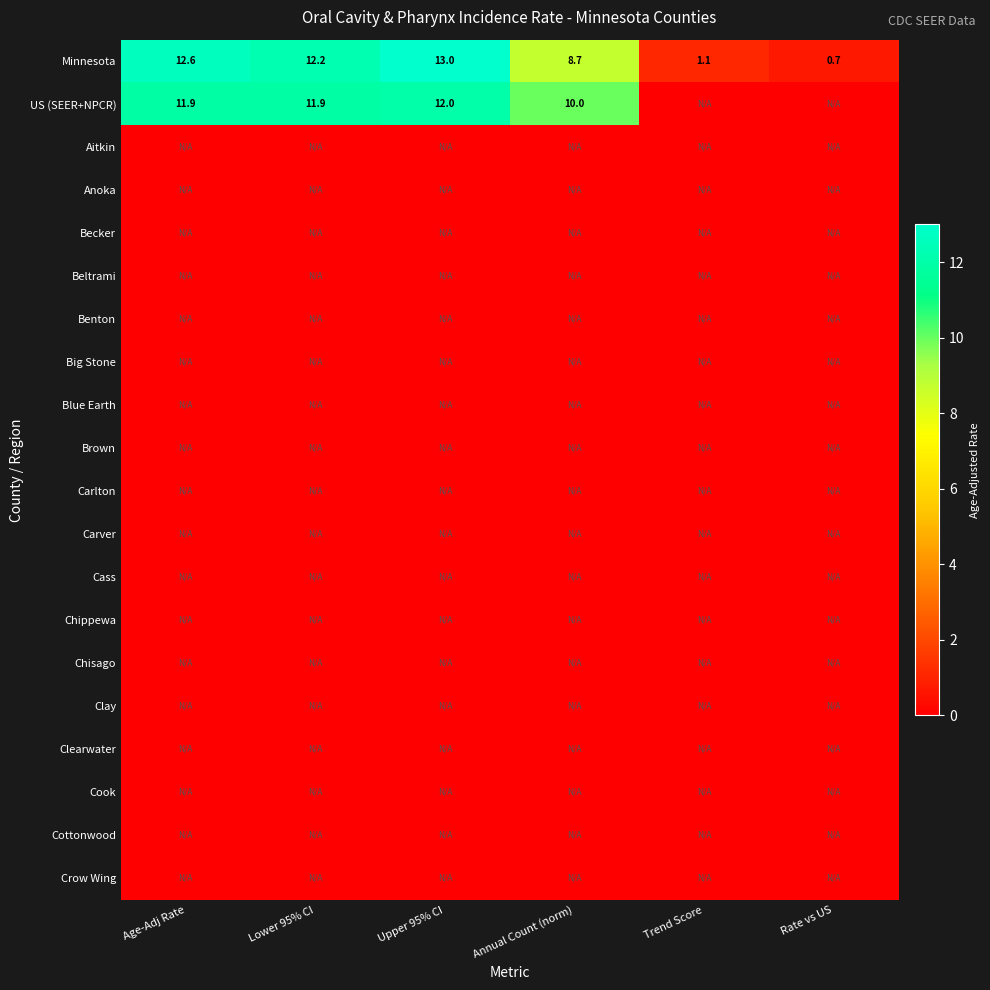

Is the value of Cass at Trend Score greater than the value of Brown at Age-Adj Rate?

No